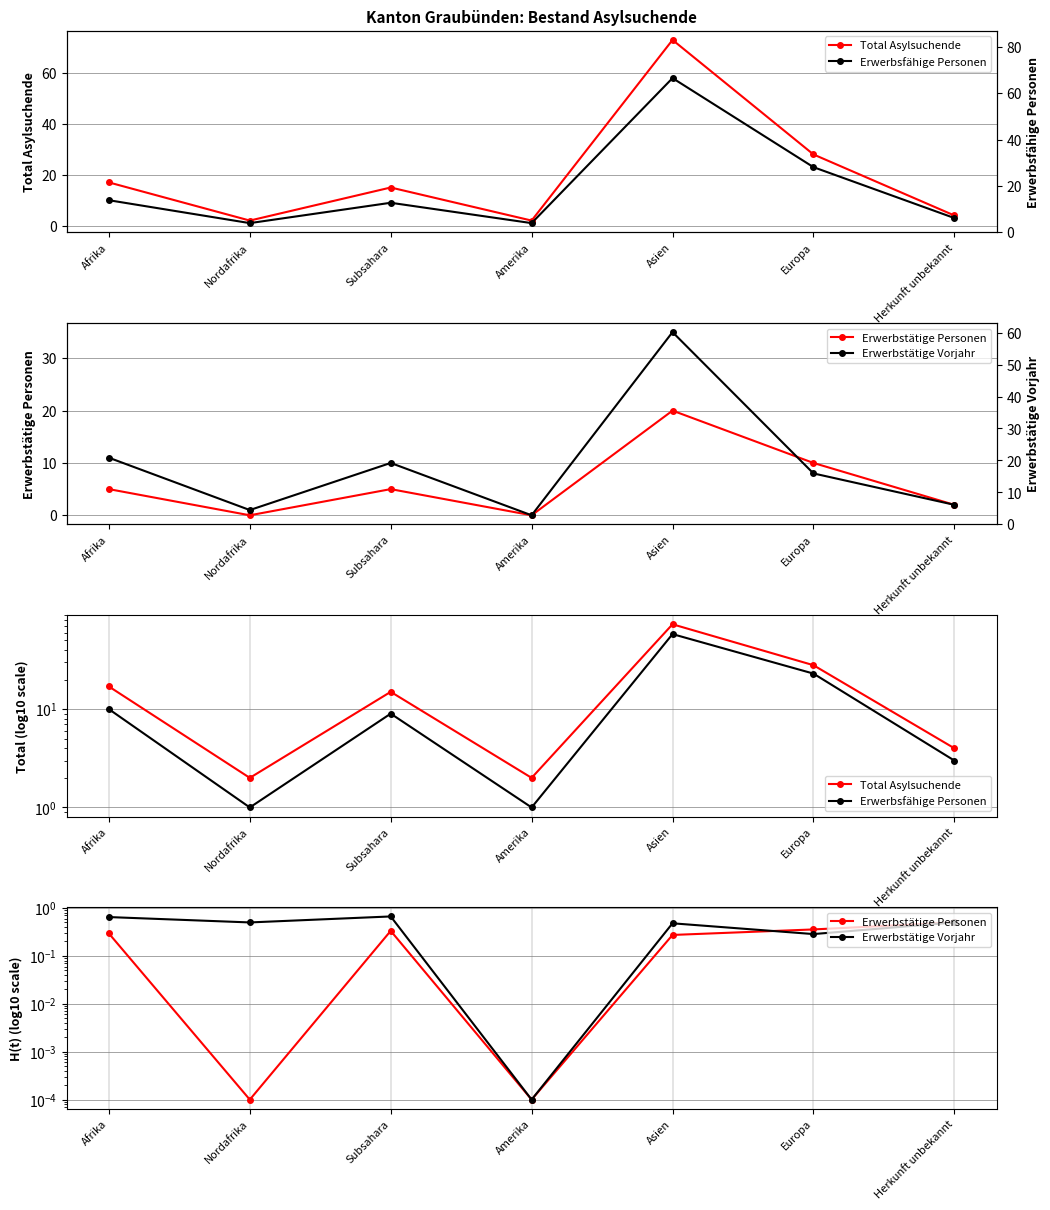

In Erwerbstätige Vorjahr, how many points are higher than both neighbors (excluding endpoints)?

2